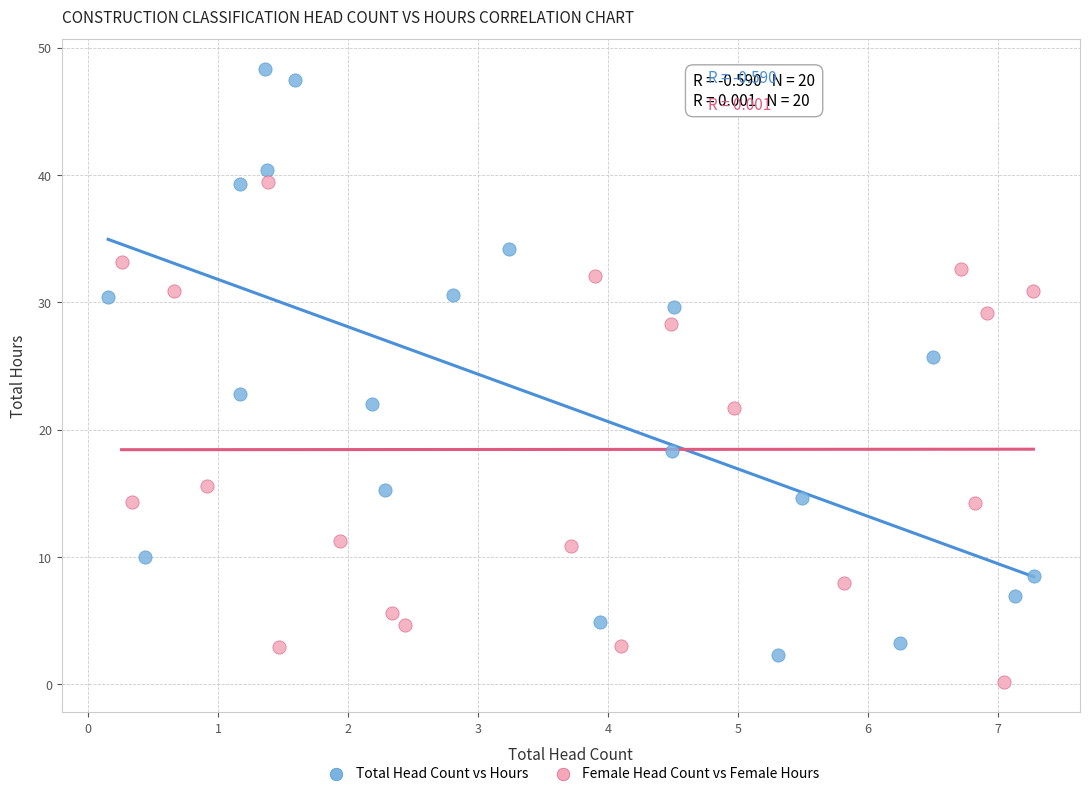

Which series has the widest spread of Y values?

Total Head Count vs Hours